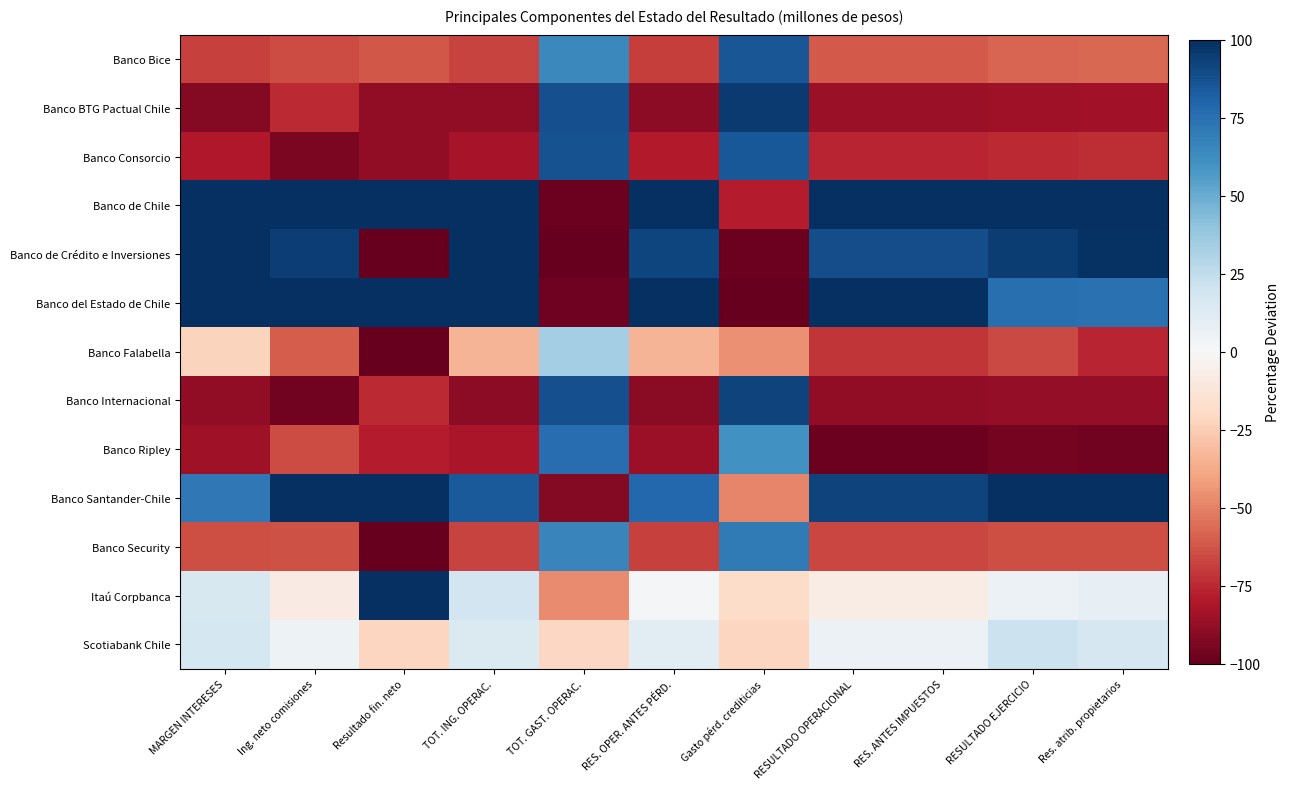

At how many categories does at least one series exceed 9?

11